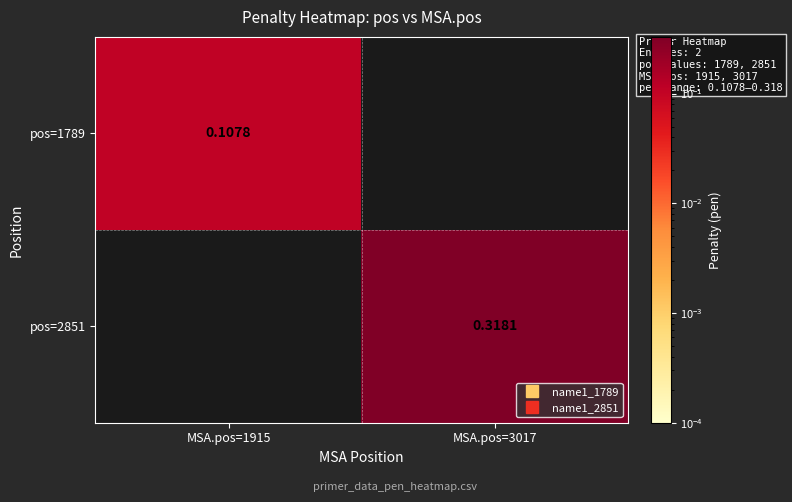

At how many categories does at least one series exceed 0?

2